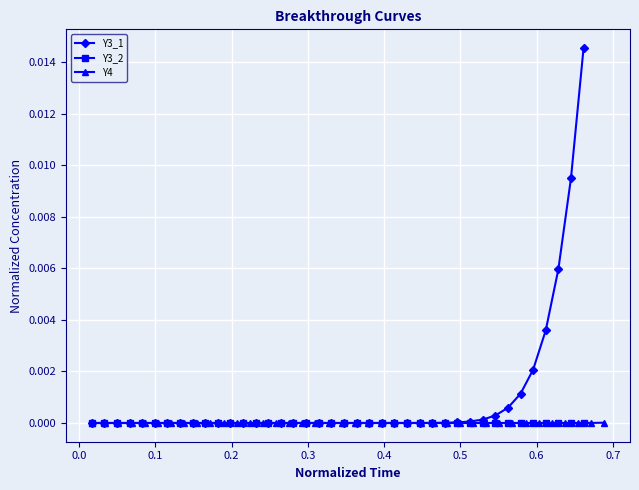

What are all the series names shown in the legend?

Y3_1, Y3_2, Y4